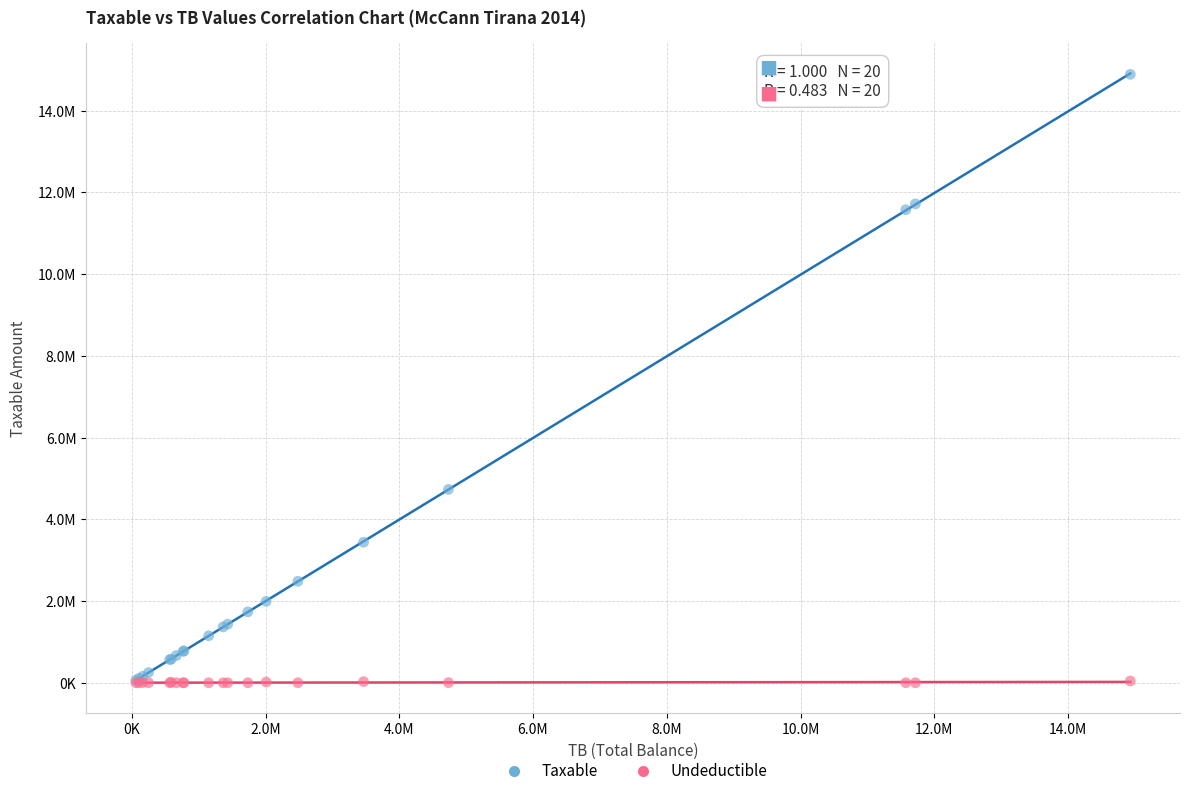

What are all the series names shown in the legend?

Taxable, Undeductible